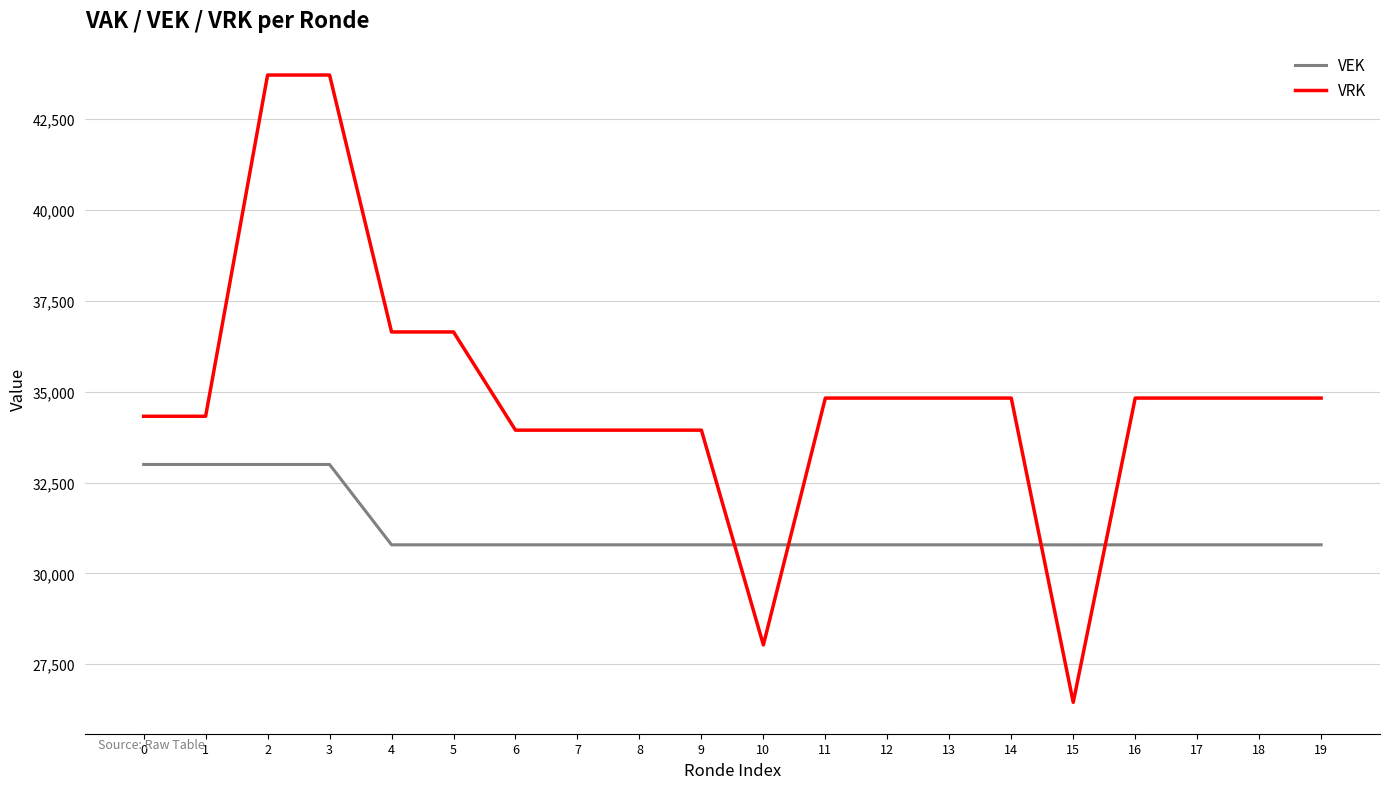

Which series has the largest total across all categories?

VRK